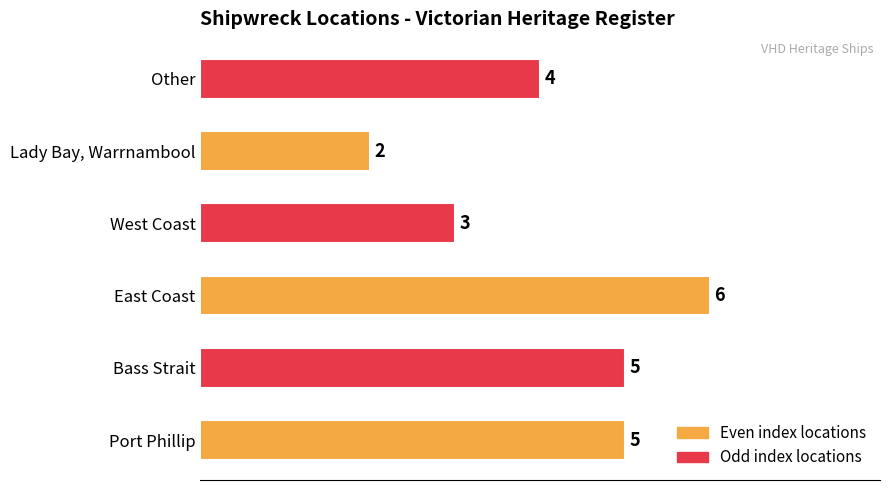

What is the difference between the maximum and minimum values?

4